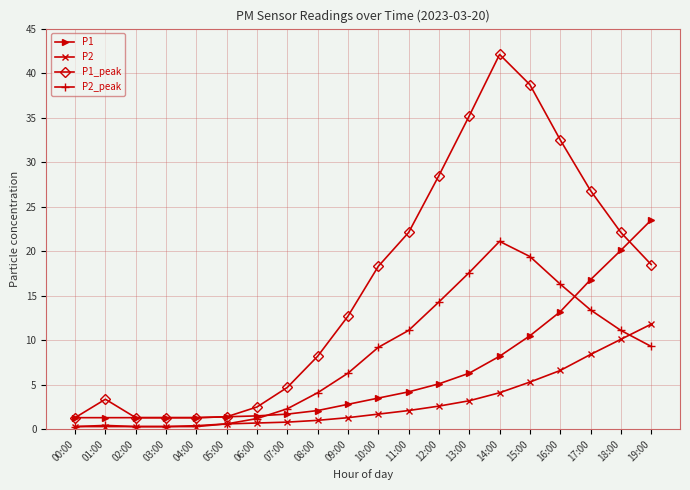

What is the value of the P1_peak point at the 4th from the left?

1.3